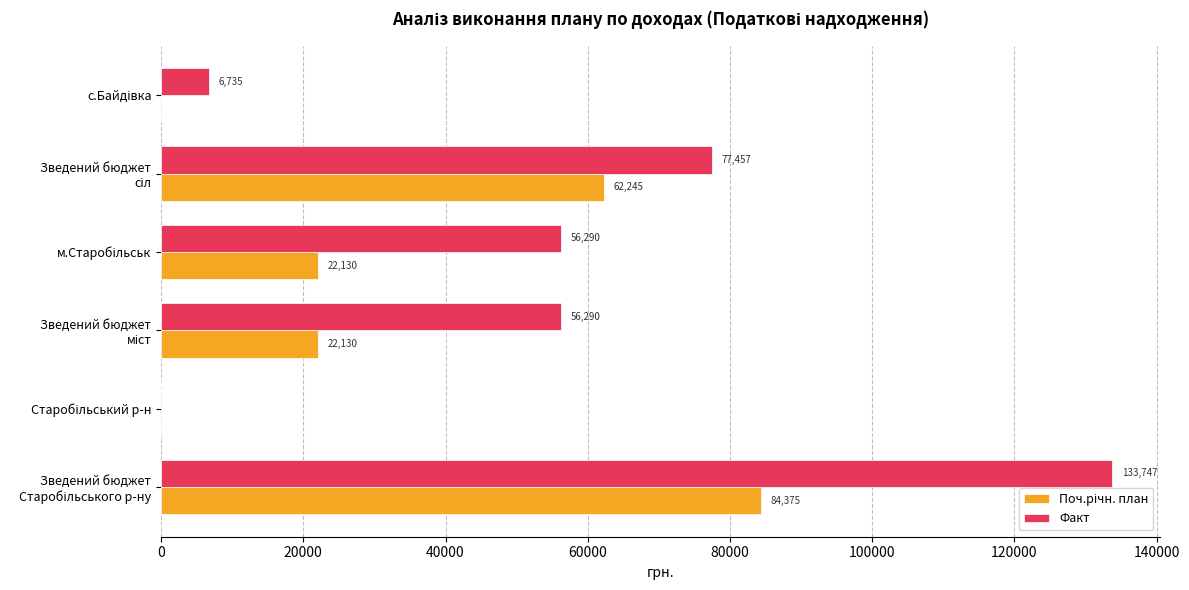

What is the greatest value displayed?

133747.4